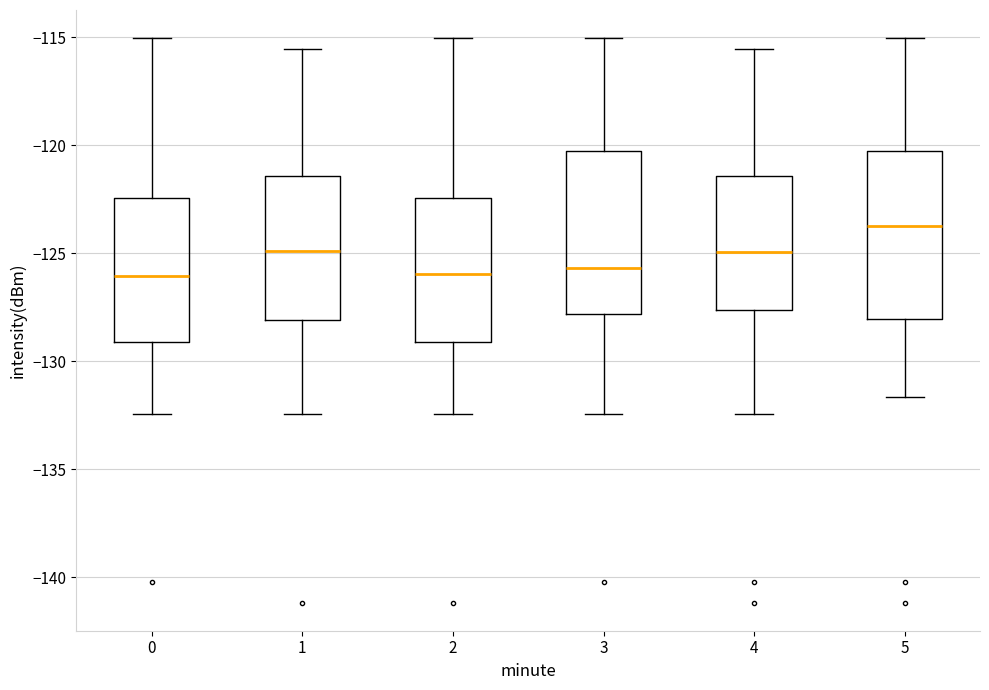

Reading left to right, transcribe this box plot: for each box, give where its median line is, the range the box spans, and where its two whiskers end, as read against the y-axis. The values are not printed on the chart, so give them approximately, as read against the axis.

0: median -126.0, box -129.0 to -122.5, whiskers -132.5 to -115.0
1: median -125.0, box -128.0 to -121.5, whiskers -132.5 to -115.5
2: median -126.0, box -129.0 to -122.5, whiskers -132.5 to -115.0
3: median -125.5, box -128.0 to -120.5, whiskers -132.5 to -115.0
4: median -125.0, box -127.5 to -121.5, whiskers -132.5 to -115.5
5: median -124.0, box -128.0 to -120.5, whiskers -131.5 to -115.0